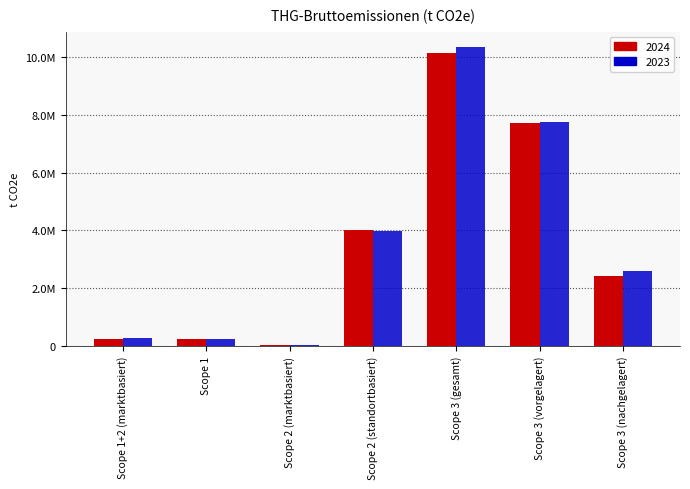

Is the value of 2024 at Scope 2 (marktbasiert) greater than the value of 2023 at Scope 3 (nachgelagert)?

No